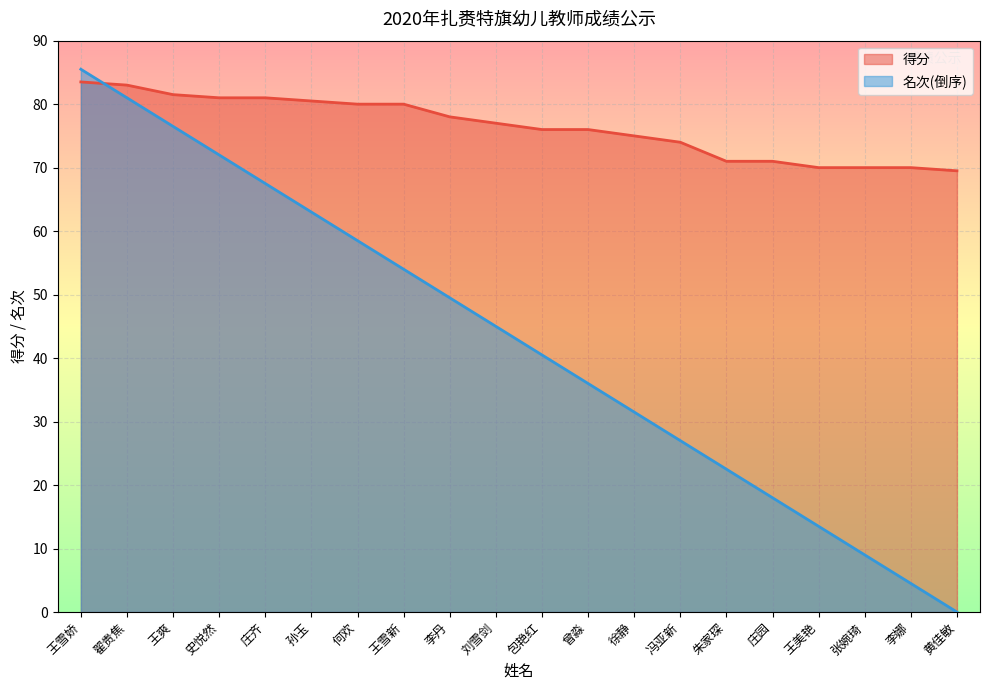

What is the spread (max minus min) of values at 黄佳敏?

69.5